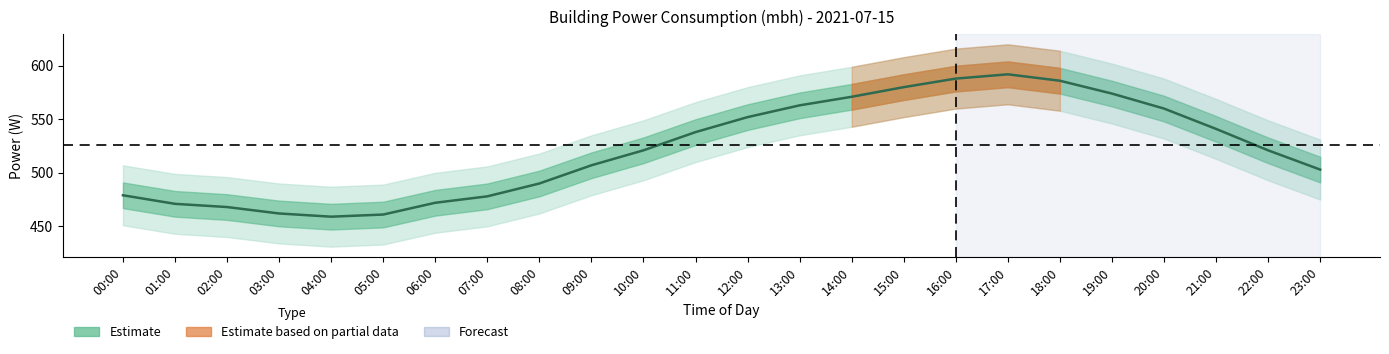

What is the label of the 14th point from the right?

10:00